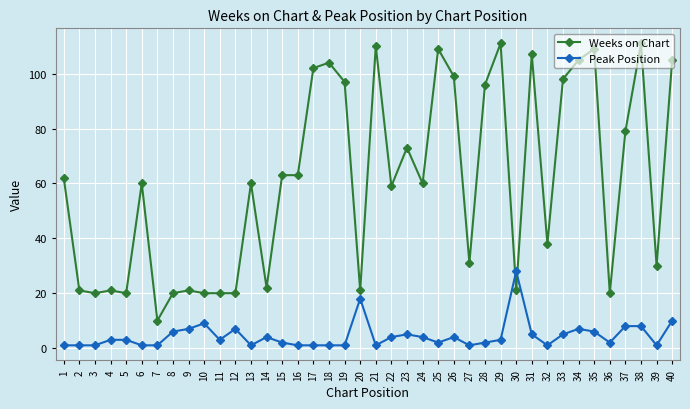

How many categories are shown in the chart?

40